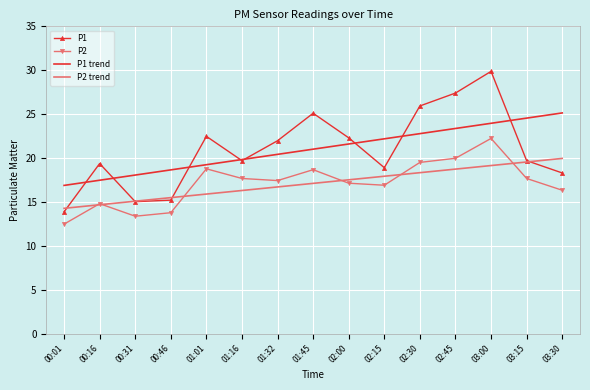

What is the maximum value for P2?

22.2